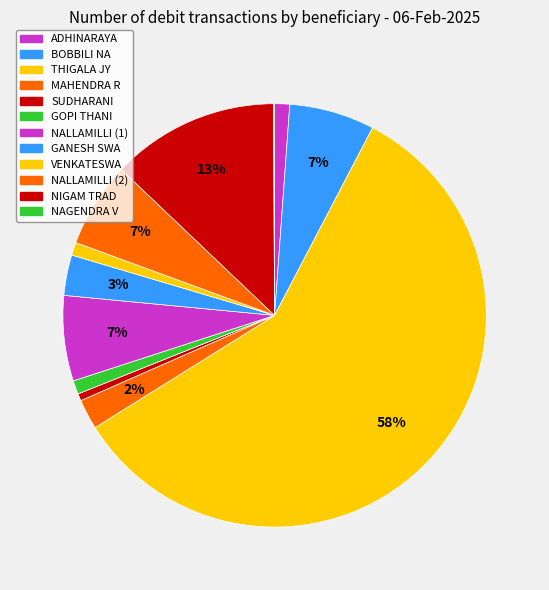

To the nearest percent, what percentage of the pie is VENKATESWA?

1%